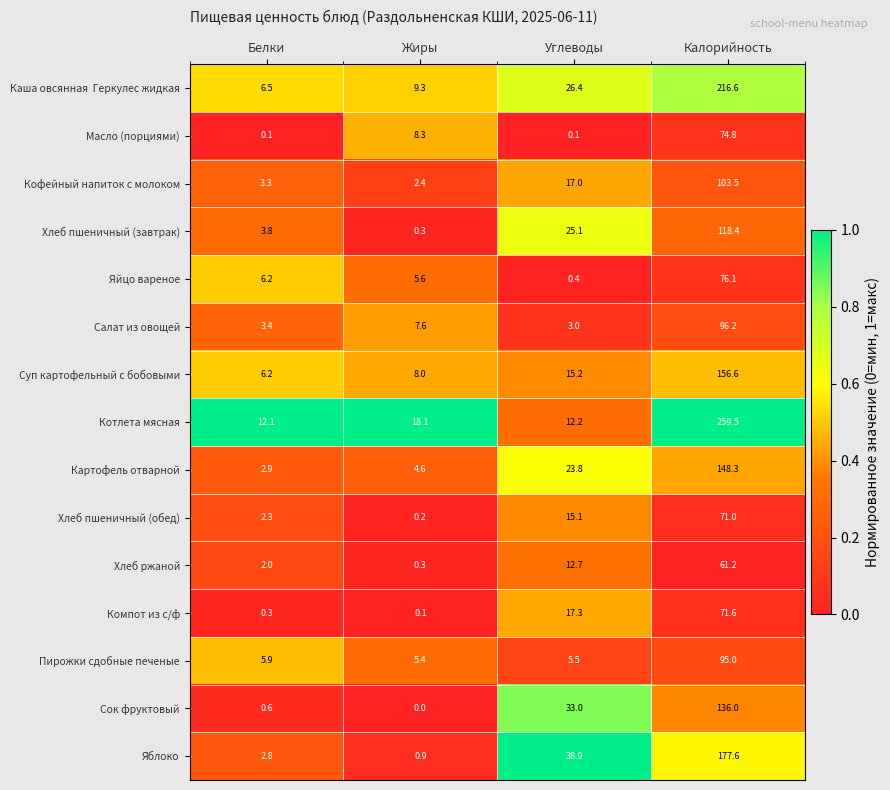

True or false: Хлеб пшеничный (завтрак) has a value of 118.4 at Калорийность.

True